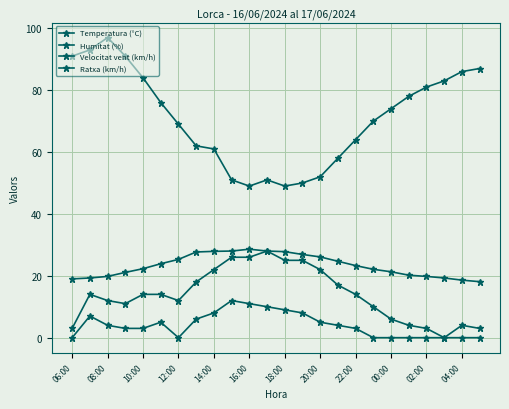

How many series are shown in this chart?

4